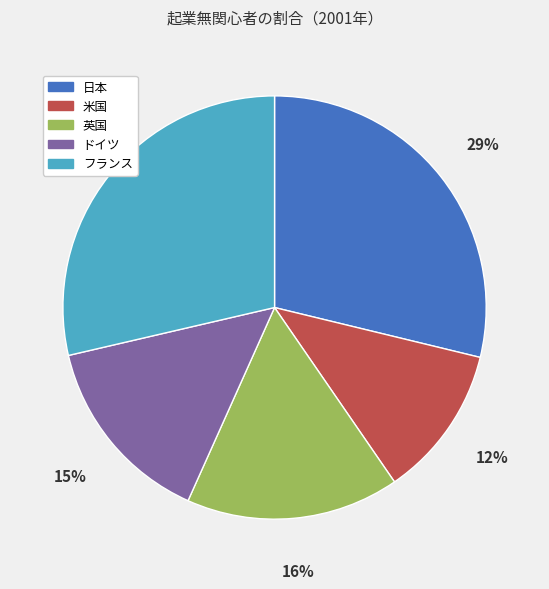

True or false: 米国 accounts for 1% of the total.

False